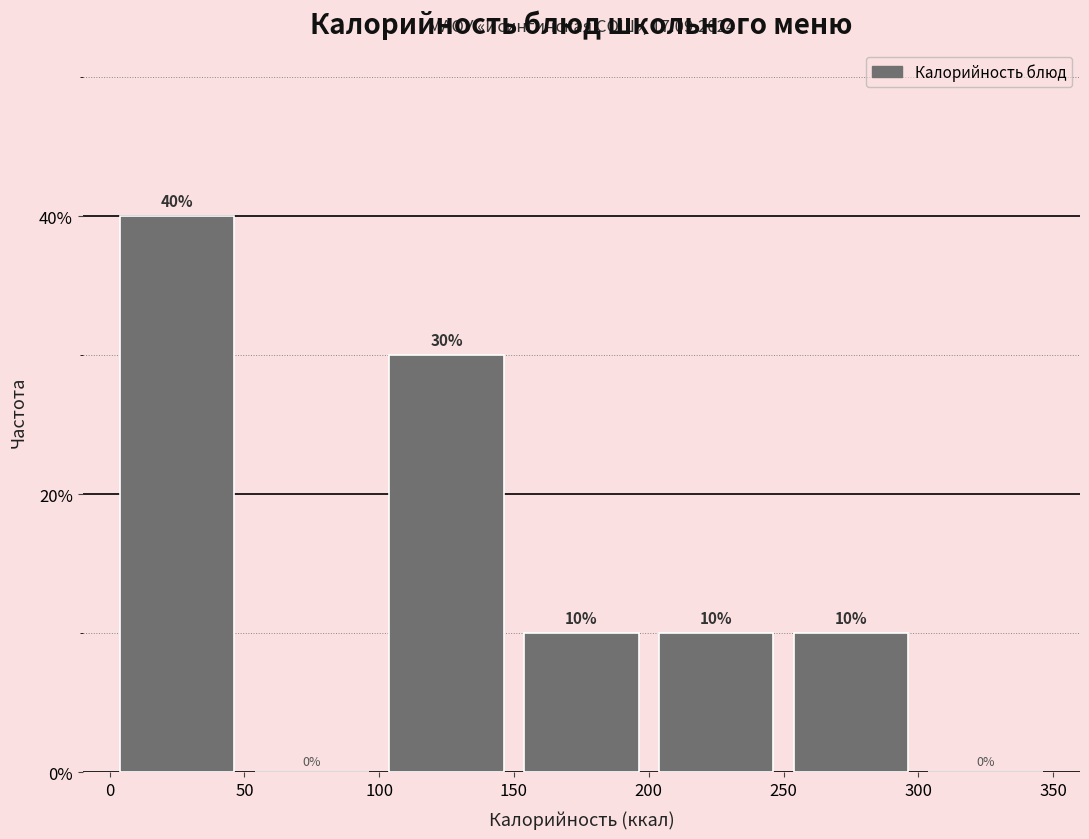

Reading left to right, list every bar in this chart as the range it spans on the x-axis followed by its height.

0 to 50: 40
50 to 100: 0
100 to 150: 30
150 to 200: 10
200 to 250: 10
250 to 300: 10
300 to 350: 0